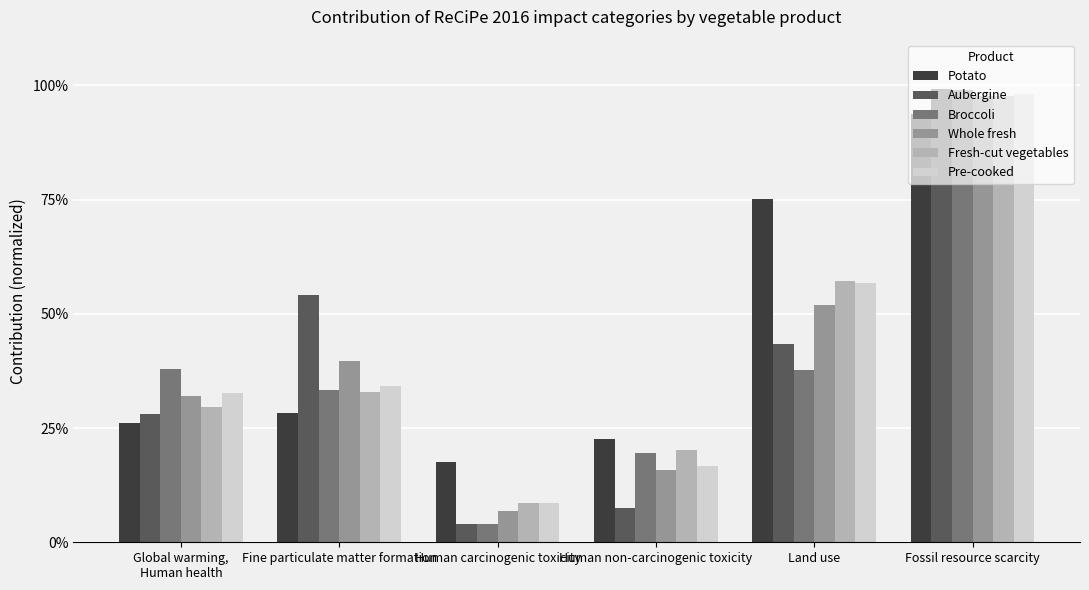

Does the chart contain any negative values?

No